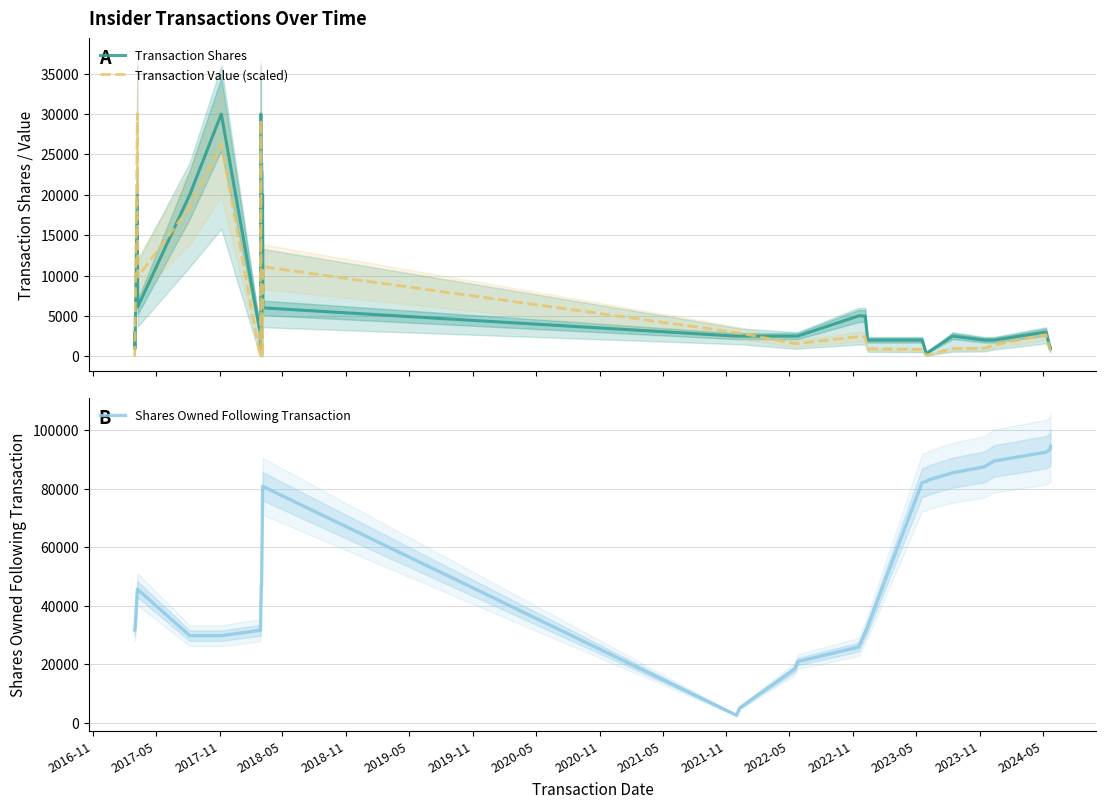

What is the lowest value of the Shares Owned Following Transaction series?

2500